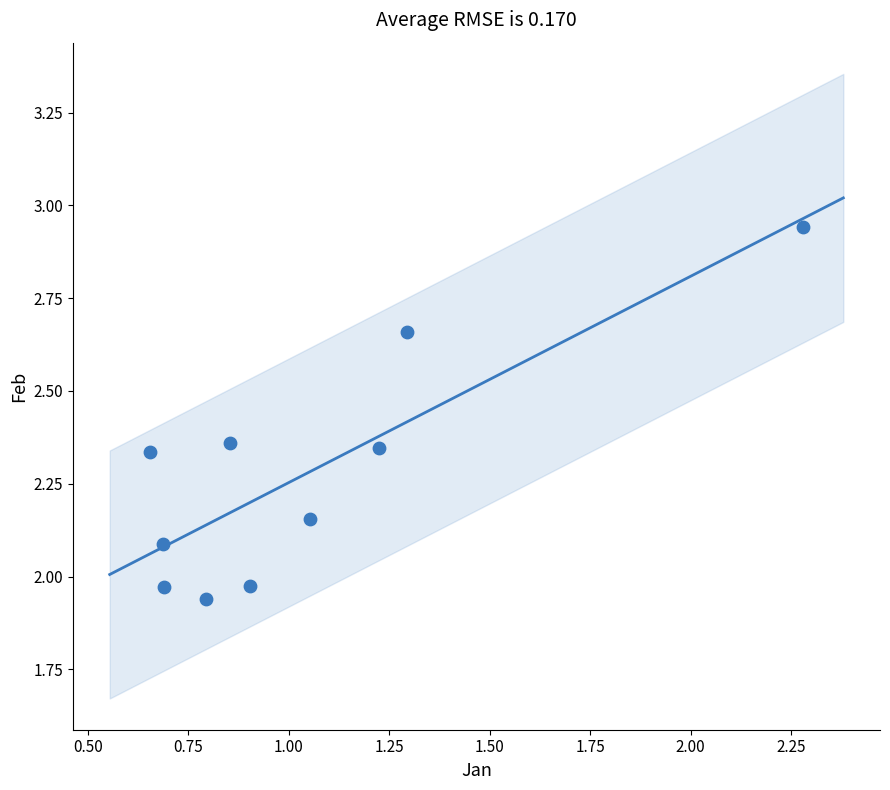

What is the average X value?

1.0